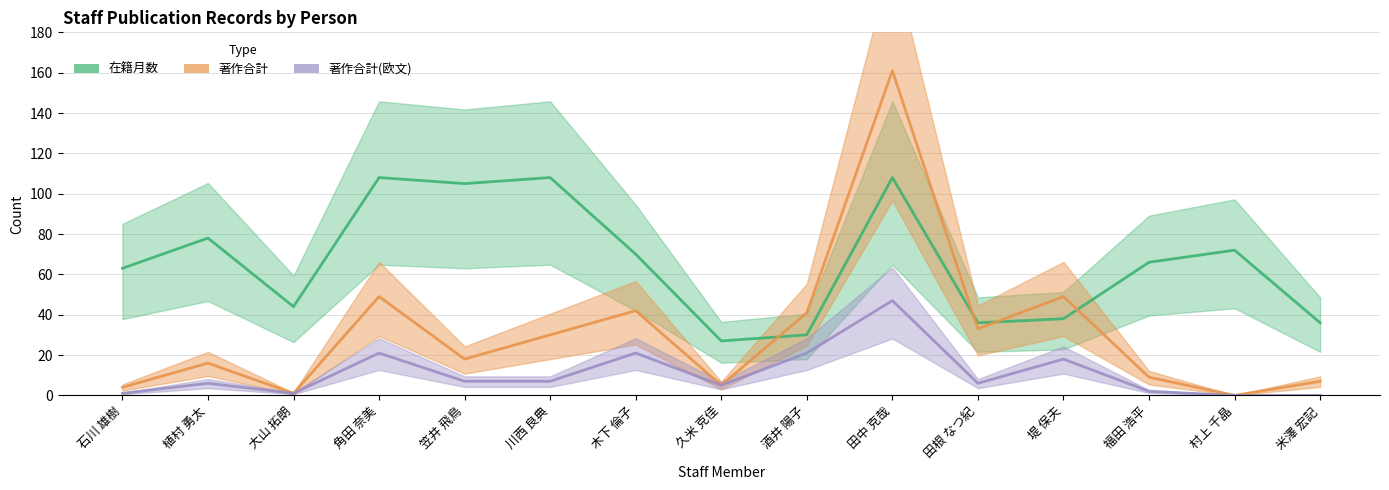

True or false: 在籍月数 has a value of 11 at 田根 なつ紀.

False